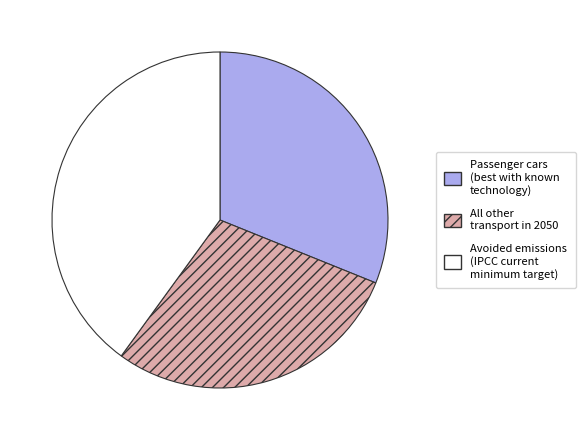

Is it true that All other transport in 2050 is 19% of the pie?

False